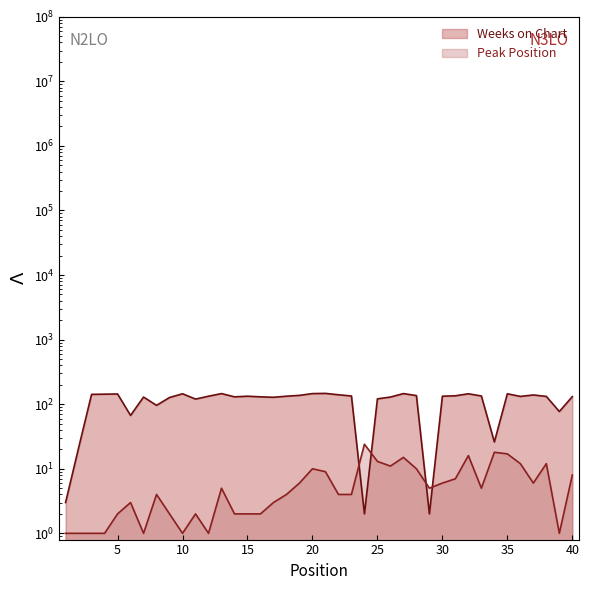

Is it true that Peak Position equals 1 at 10?

True